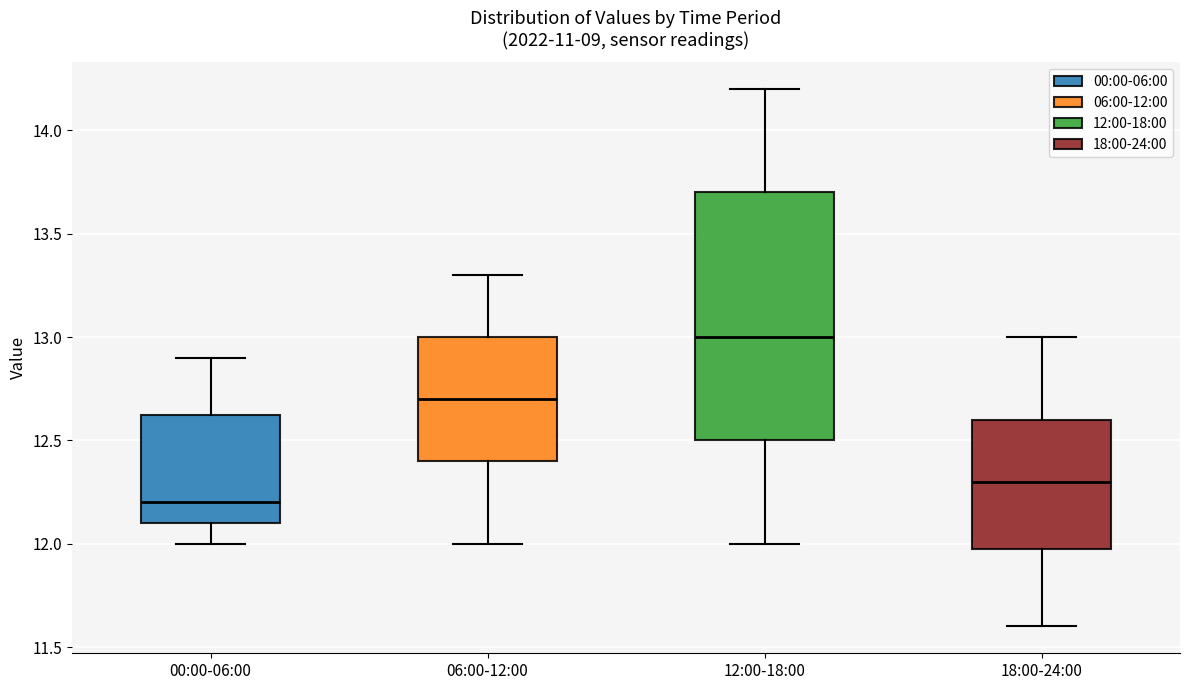

Reading left to right, read every box against the y-axis: the position of its median line, the range the box covers, and the ends of its whiskers. The values are not printed on the chart, so give them approximately, as read against the axis.

00:00-06:00: median 12.20, box 12.10 to 12.65, whiskers 12.00 to 12.90
06:00-12:00: median 12.70, box 12.40 to 13.00, whiskers 12.00 to 13.30
12:00-18:00: median 13.00, box 12.50 to 13.70, whiskers 12.00 to 14.20
18:00-24:00: median 12.30, box 12.00 to 12.60, whiskers 11.60 to 13.00